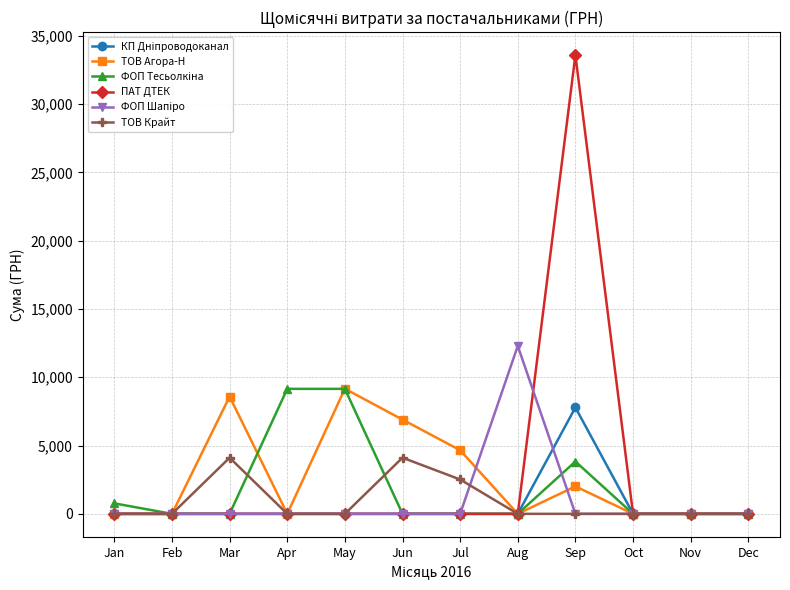

How many data points does each series have?

12